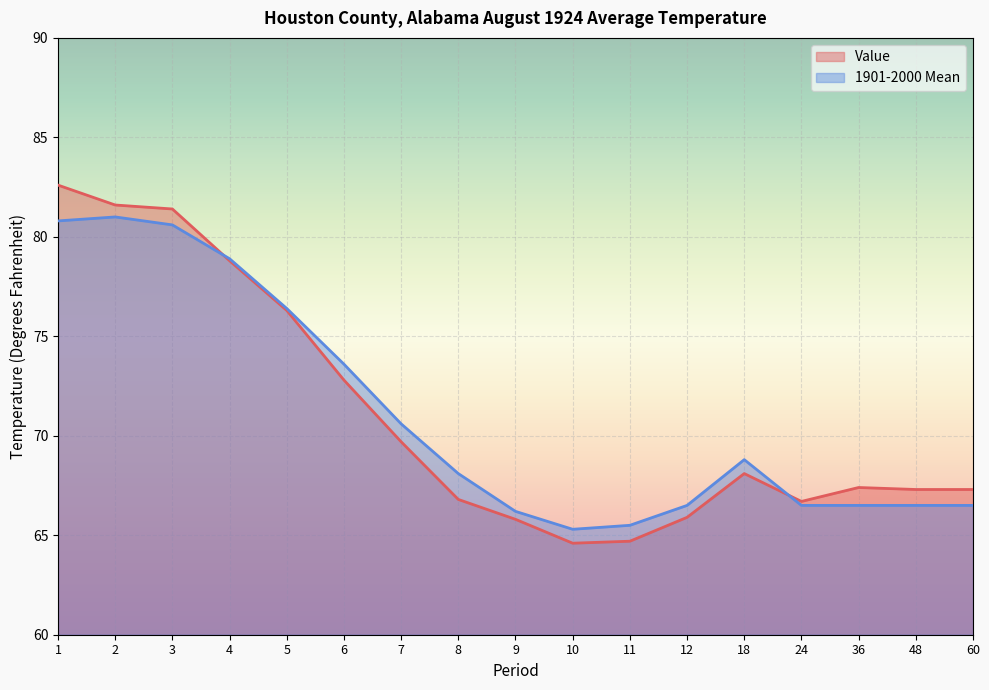

List the series in order of their peak value, lowest first.

1901-2000 Mean, Value